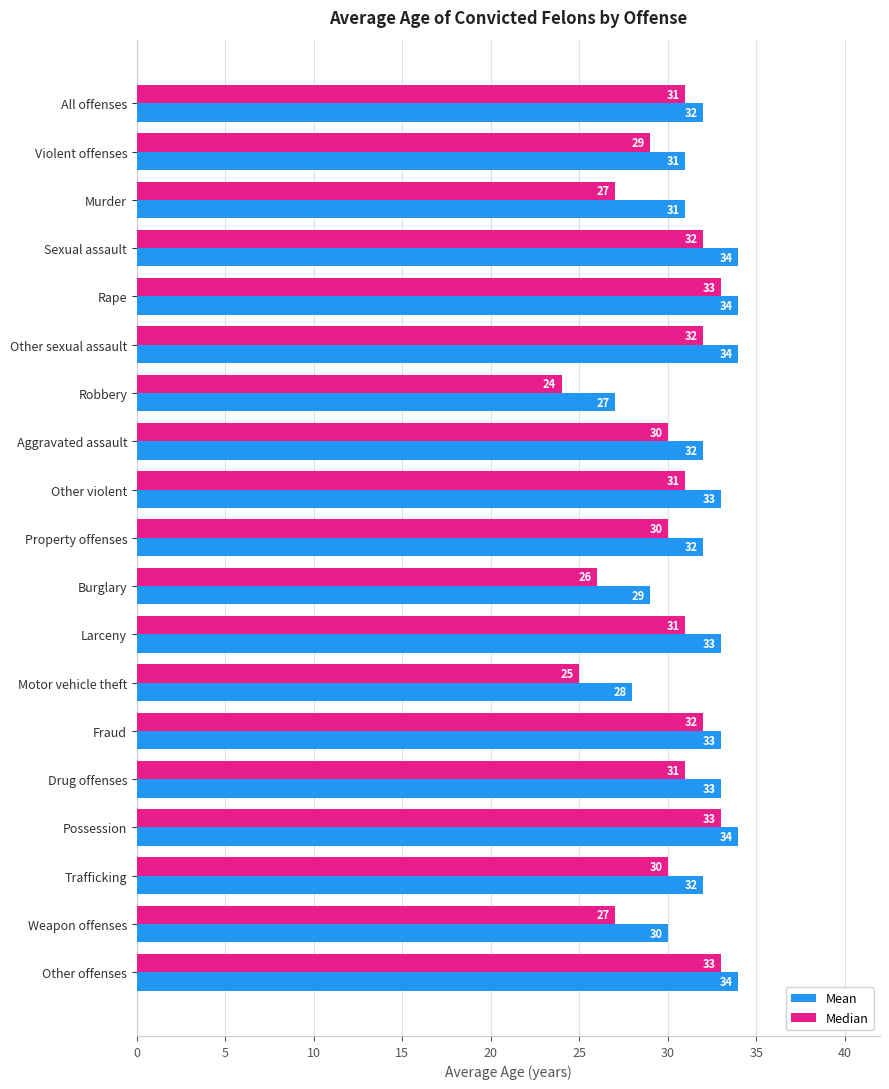

How many Mean values are between 31 and 34?

15